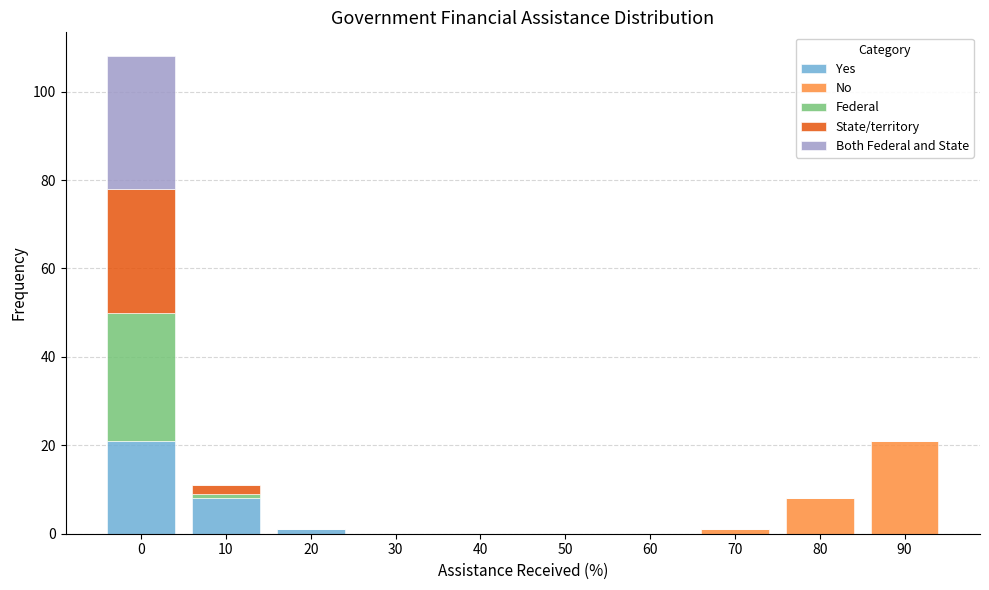

What is the maximum value for Yes?

21